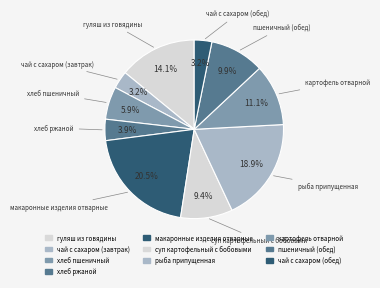

Count the number of slices in the pie.

10